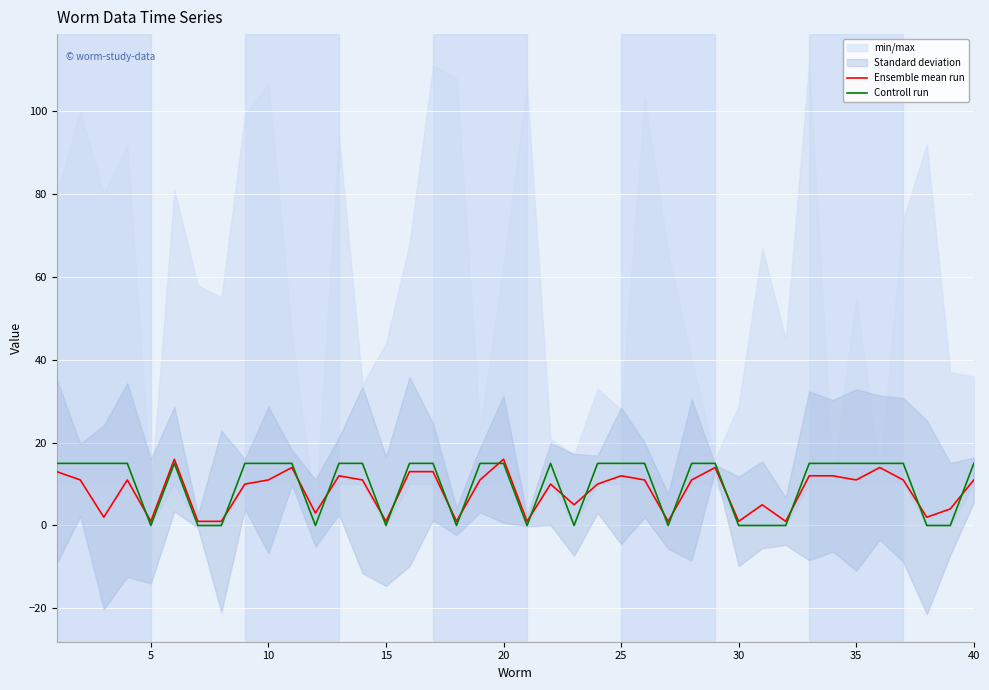

Is it true that Controll run equals -9 at 15?

False